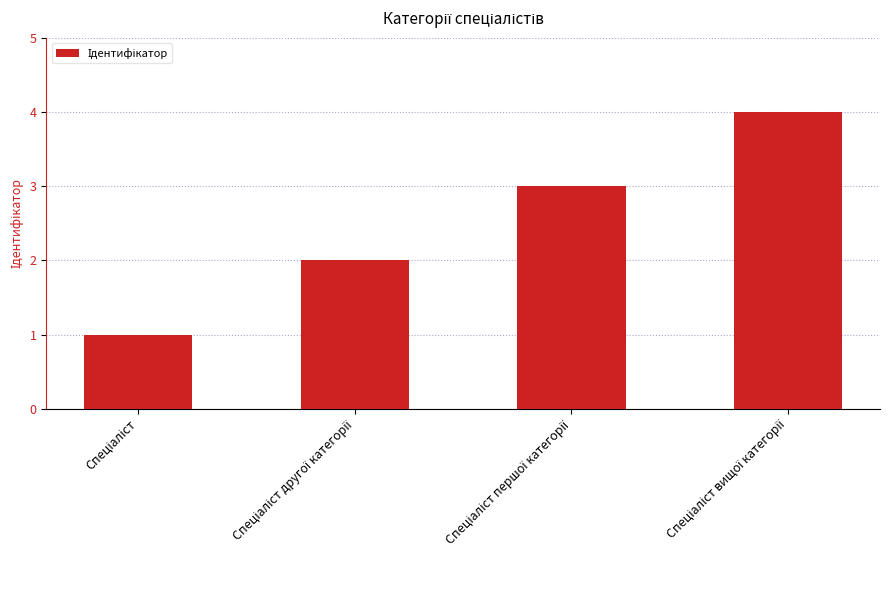

What is the maximum value shown in the chart?

4